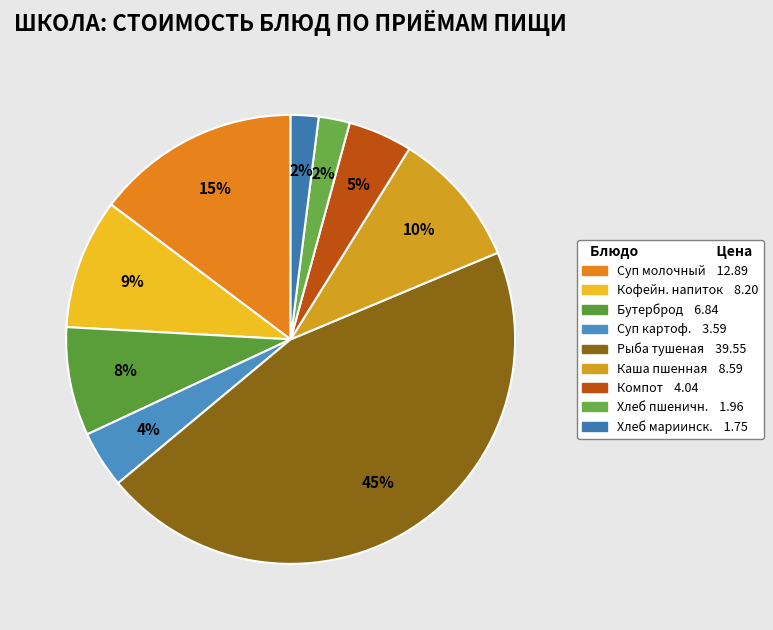

Rank the categories by value from lowest to highest.

Хлеб мариинский, Хлеб пшеничный, Суп картофельный с горохом, Компот из смеси сухофруктов, Бутерброд с повидлом, Кофейный напиток с молоком, Каша пшенная рассыпчатая, Суп молочный с крупой, Рыба тушеная в томате с овощами